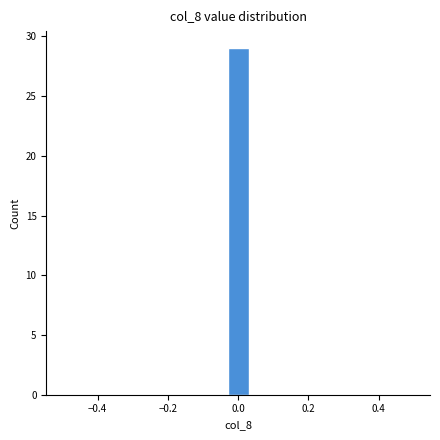

Read against the x-axis, roughly where is the centre of the tallest bar?

0.00